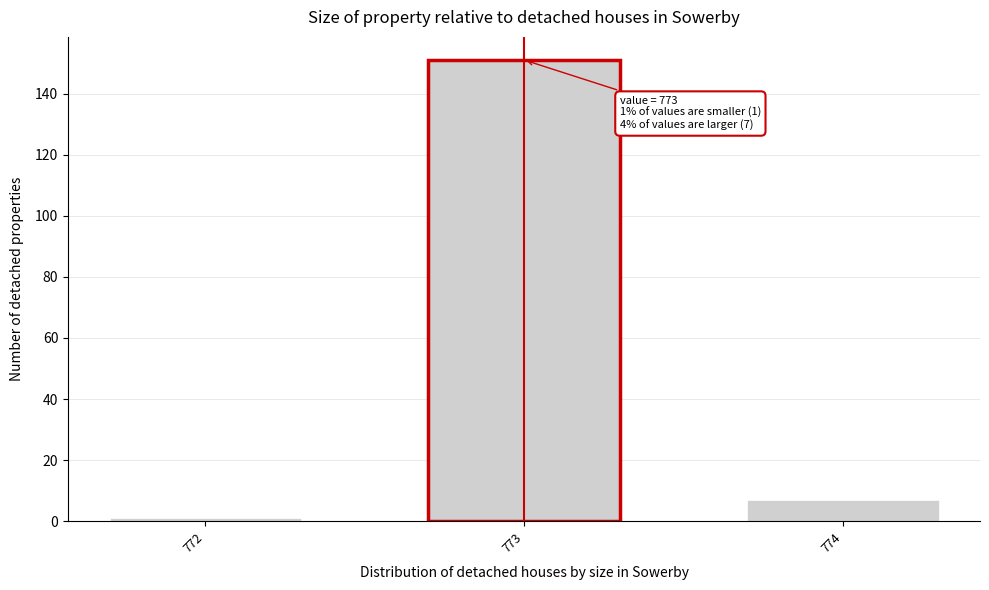

Reading left to right, extract all data points from this chart.

1	151	7